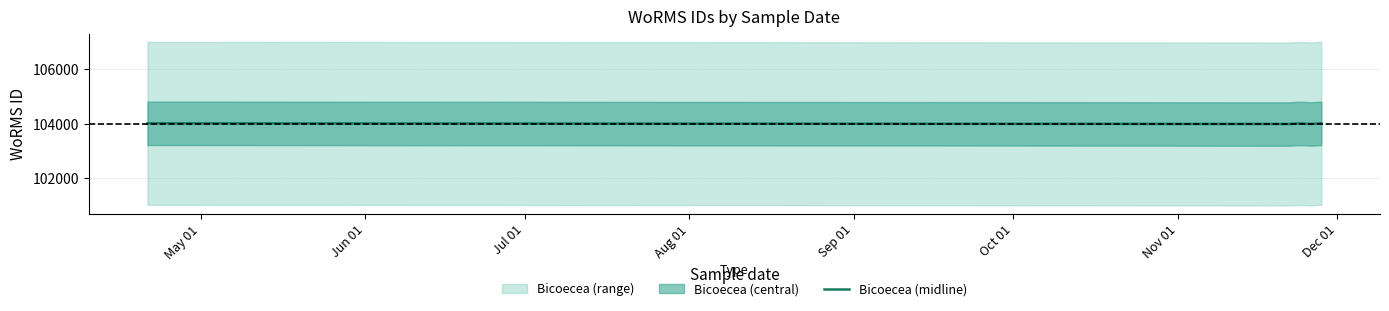

Is it true that the value at 2004-04-21 is 104015?

True